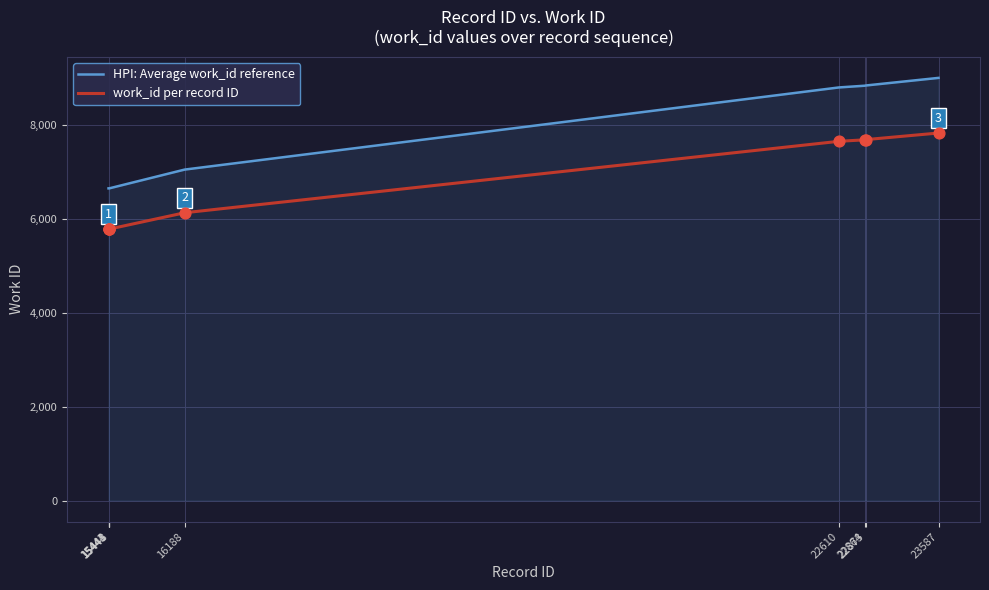

Which series has the largest range (max minus min)?

HPI: Average work_id reference